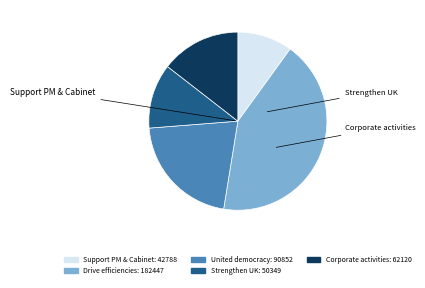

Does any single category account for the majority?

No